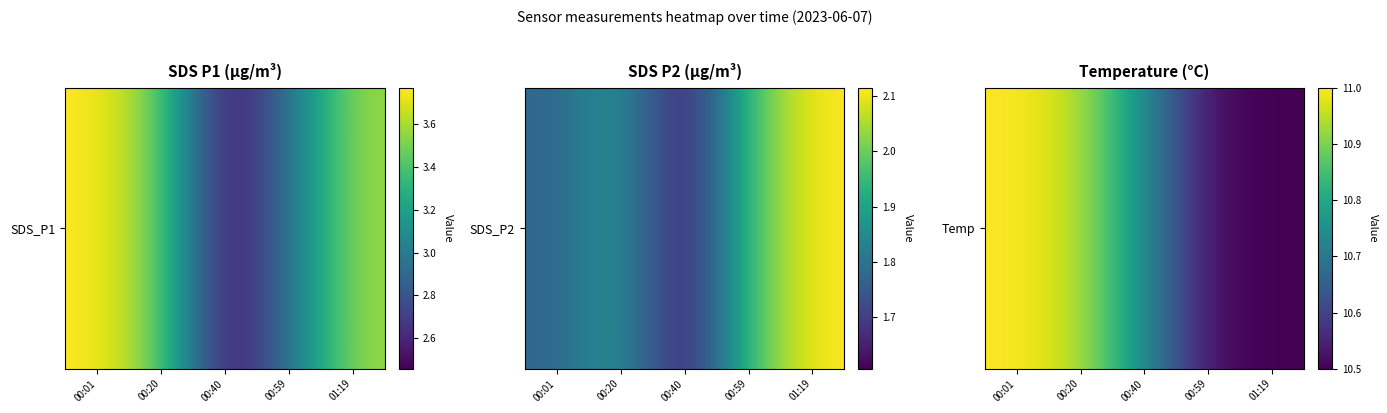

What is the maximum value shown in the chart?

11.0